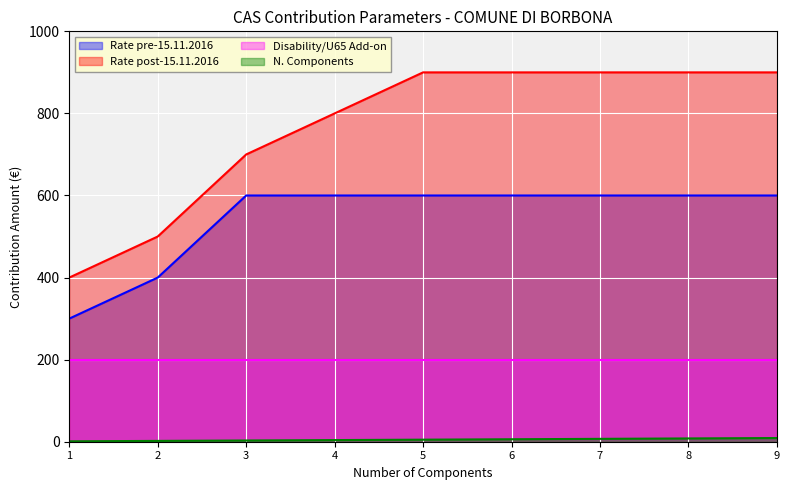

Reading left to right, list all the values displayed in this chart.

n_comp: 1=1	2=2	3=3	4=4	5=5	6=6	7=7	8=8	9=9
rate_pre: 1=300	2=400	3=600	4=600	5=600	6=600	7=600	8=600	9=600
rate_post: 1=400	2=500	3=700	4=800	5=900	6=900	7=900	8=900	9=900